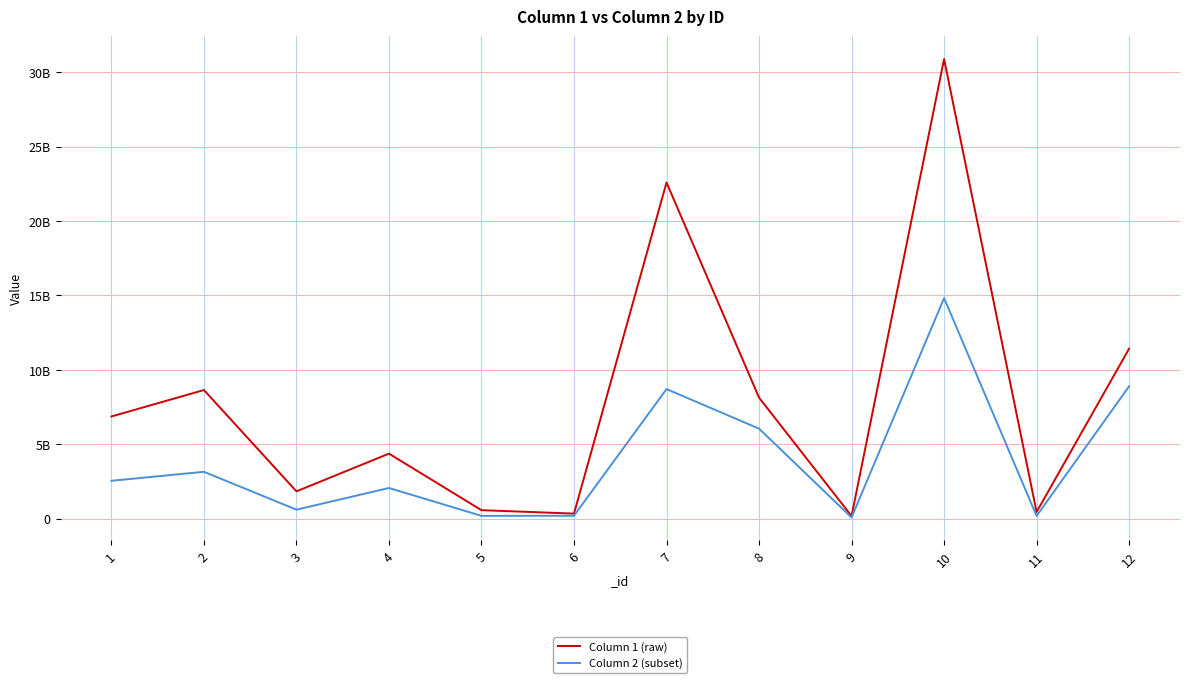

Is this an area chart (filled region under the line)?

No